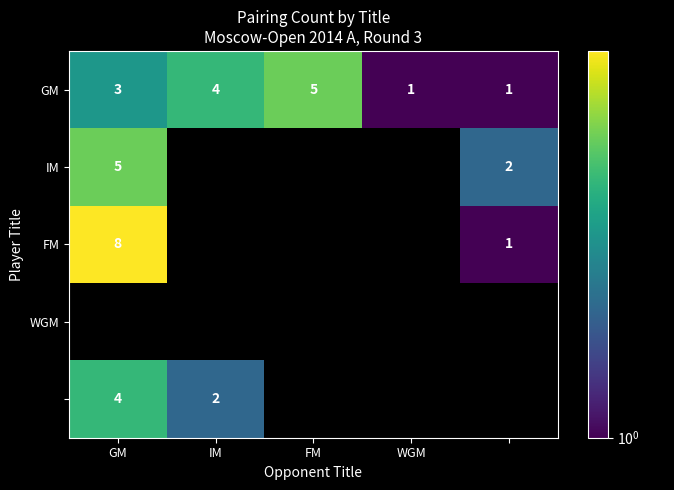

What is the difference between the maximum and minimum values in the GM series?

4